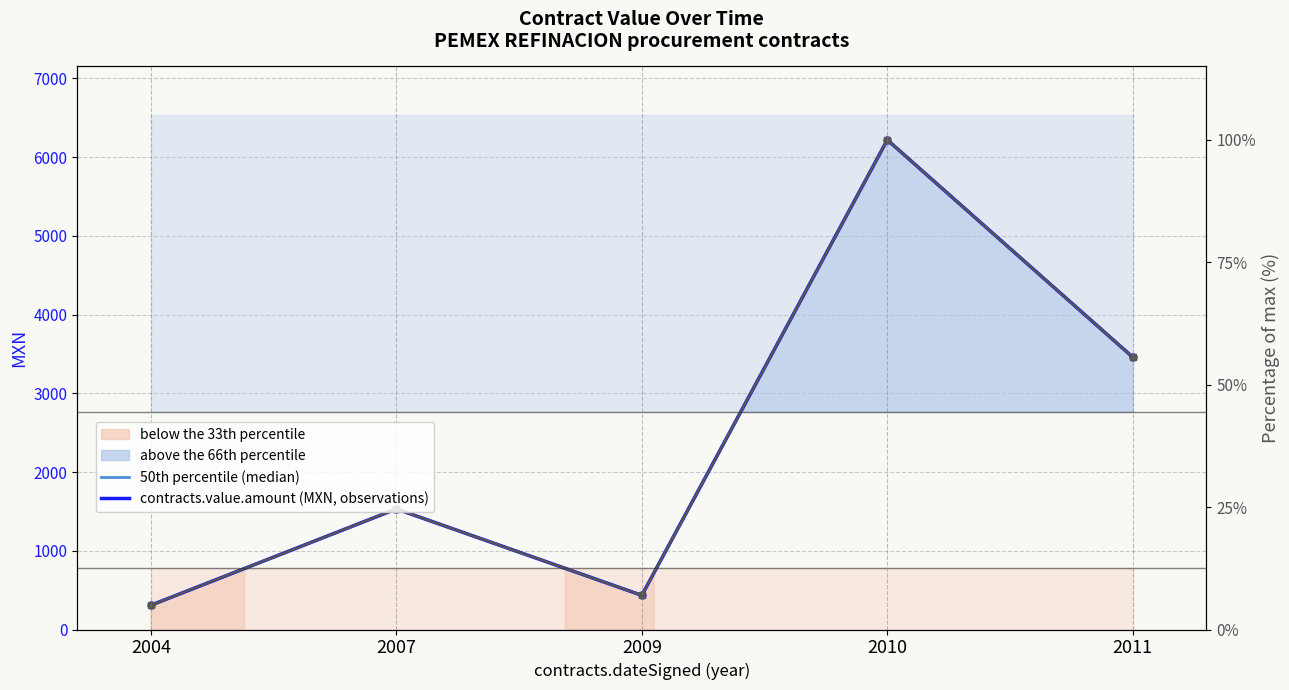

Reading left to right, list all the values displayed in this chart.

awards.value.amount: 2004=5.0	2007=24.6	2009=7.0	2010=100.0	2011=55.6
contracts.value.amount: 2004=308.3	2007=1531.0	2009=433.8	2010=6217.7	2011=3458.4